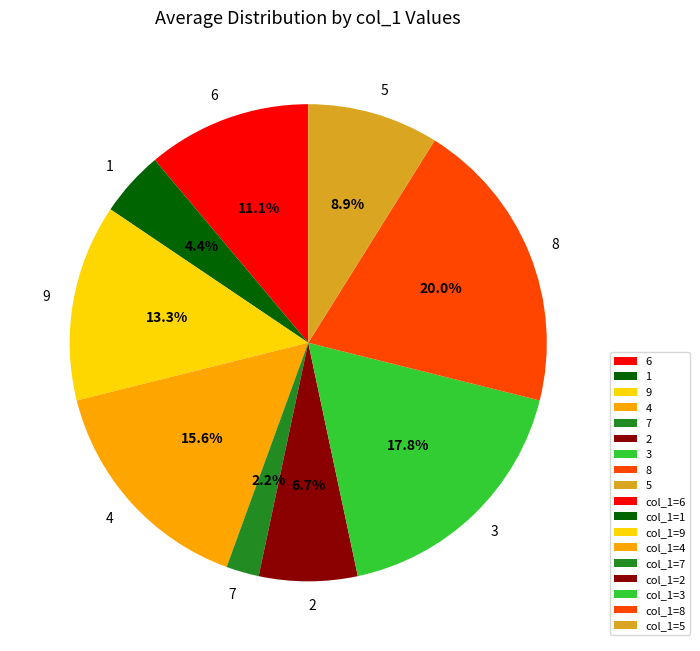

Rank the categories by value from highest to lowest.

8, 3, 4, 9, 6, 5, 2, 1, 7